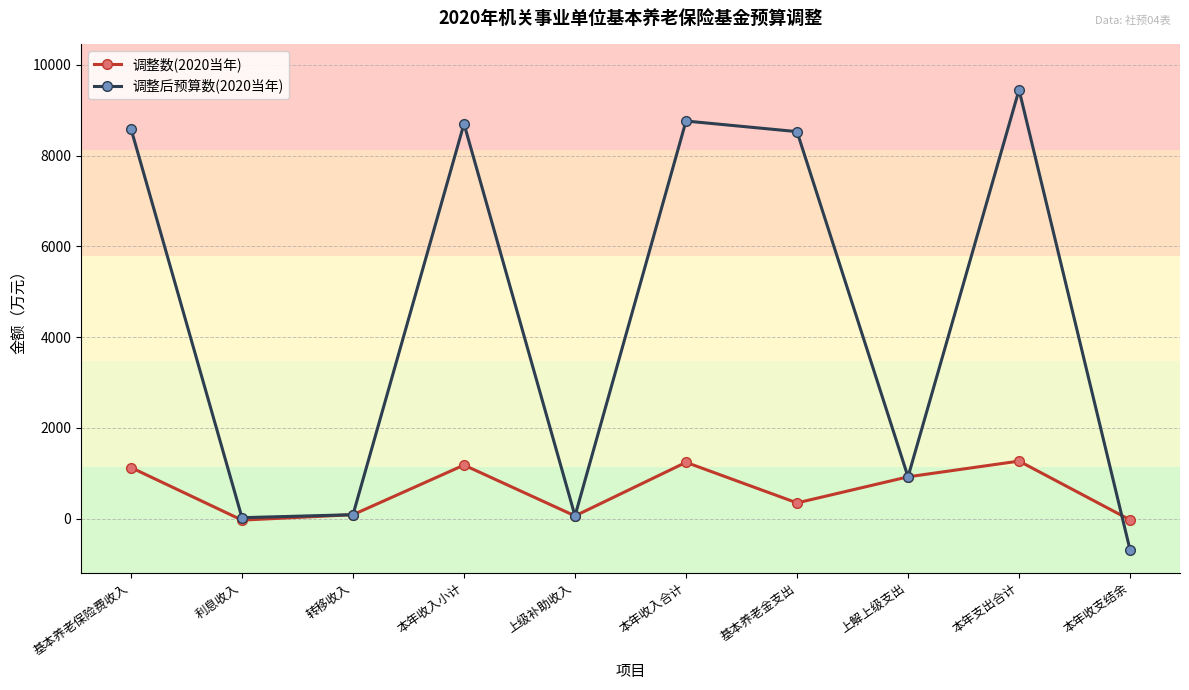

True or false: 调整后预算数(2020当年) has a value of 12476.9 at 本年支出合计.

False